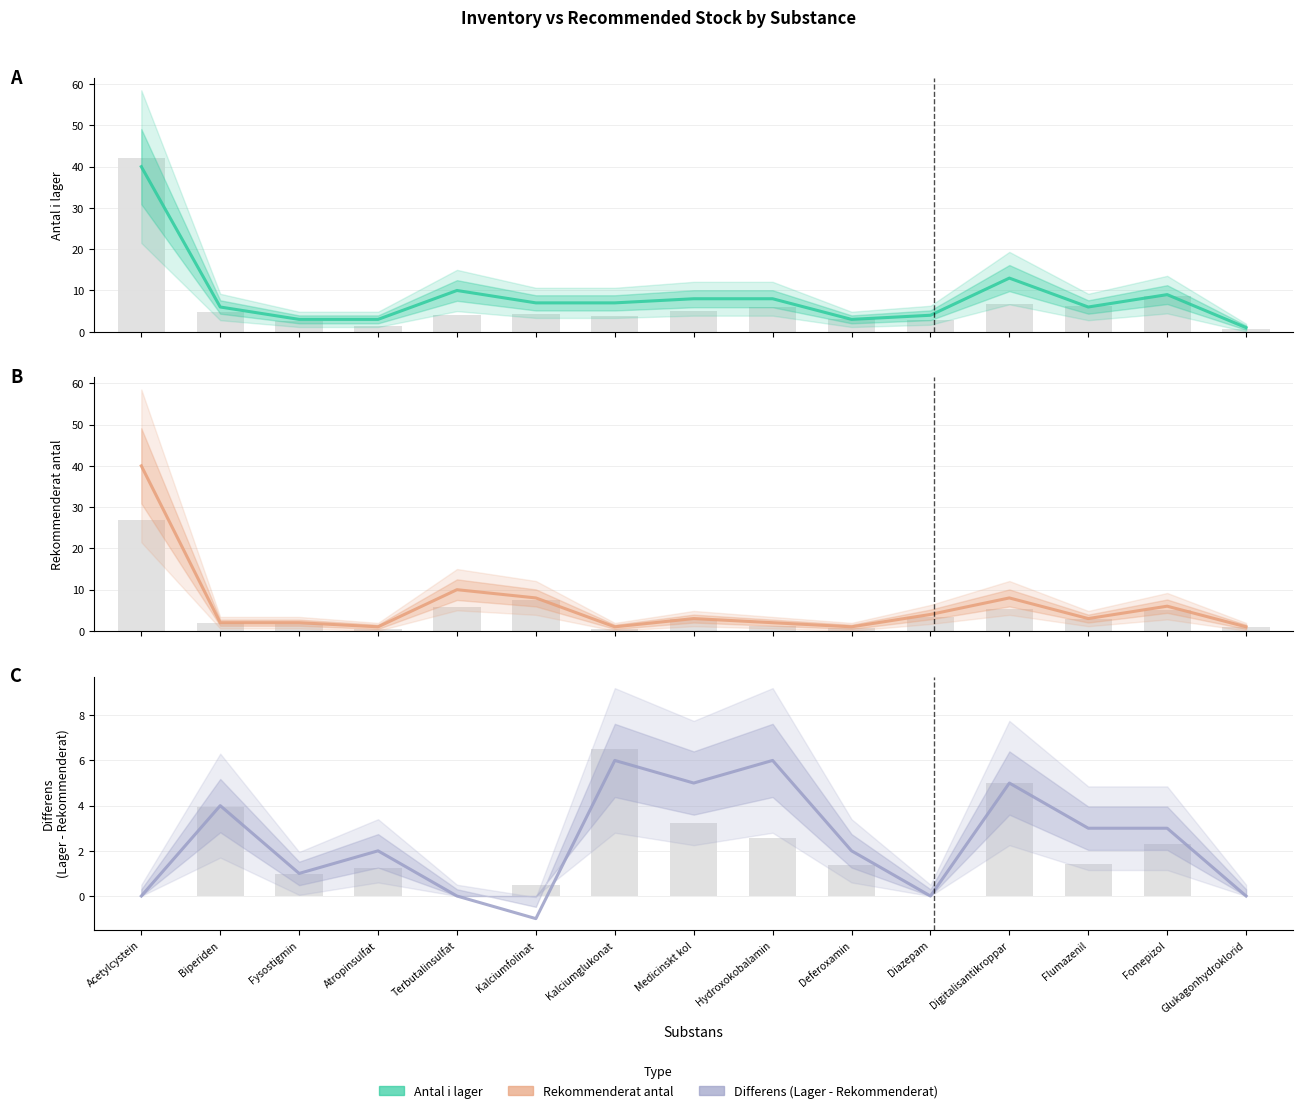

Which series has the largest total across all categories?

Antal i lager